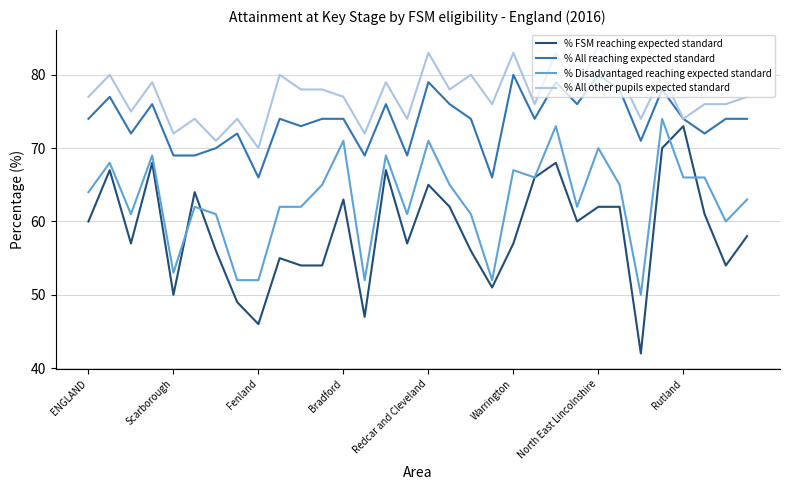

True or false: % Disadvantaged reaching expected standard and % All reaching expected standard cross at least once.

False